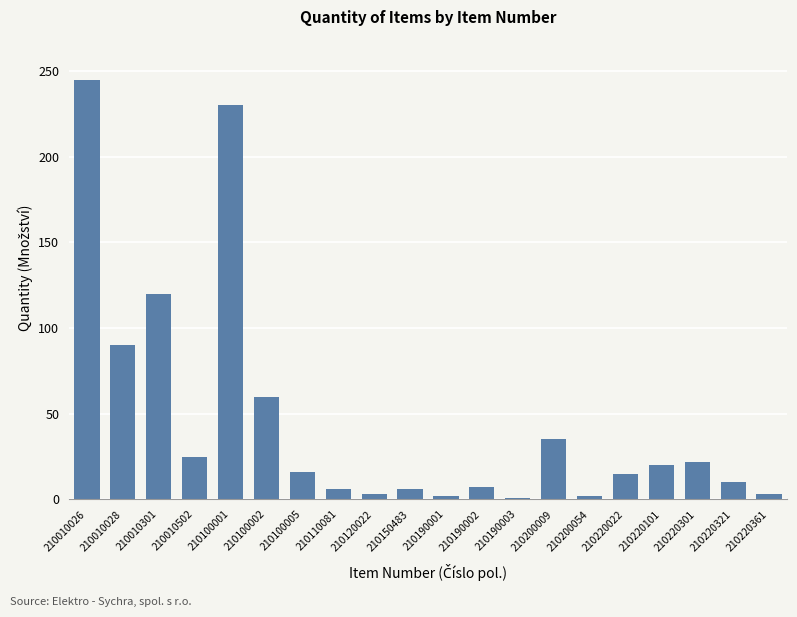

What is the change in value from 210010026 to 210220361?

-242